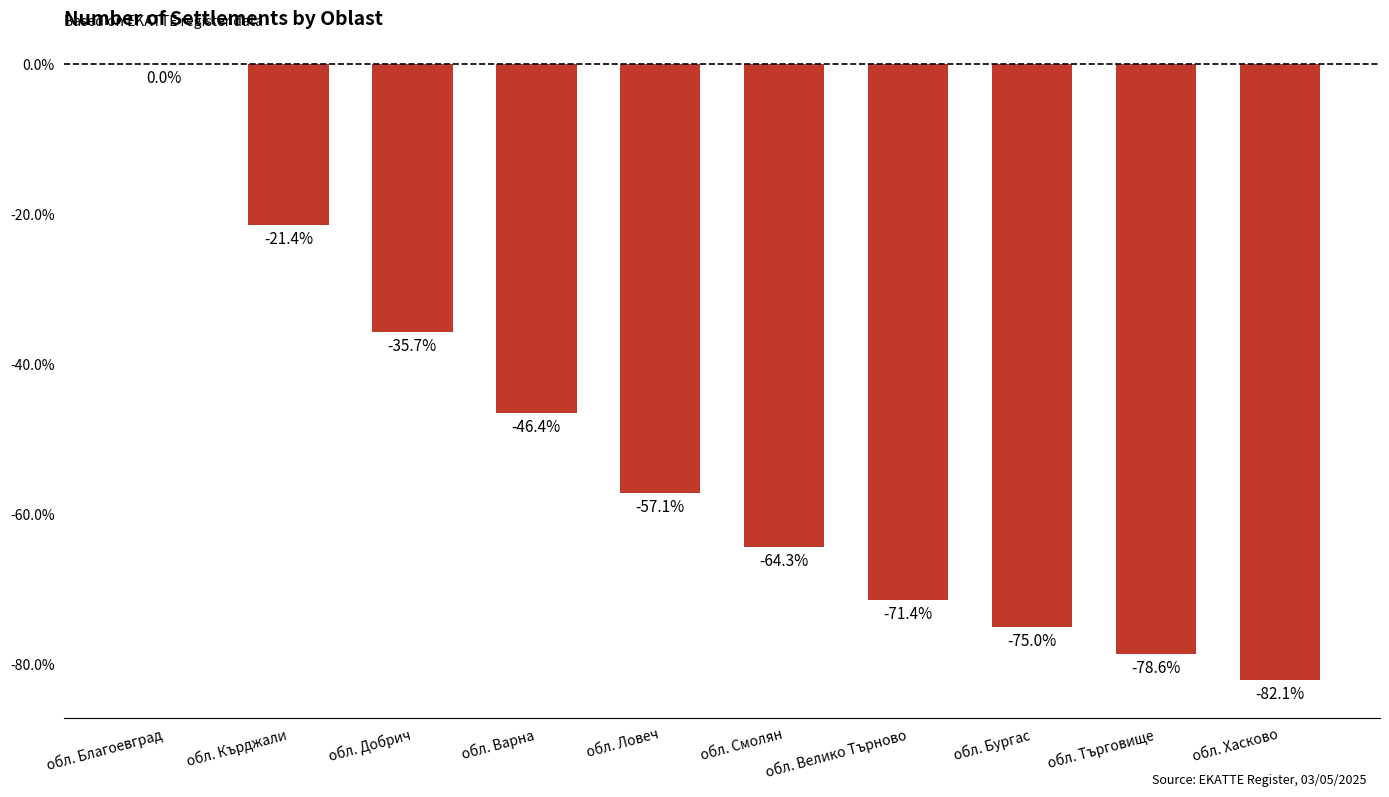

Reading right to left, what are all the values shown in this chart?

обл. Хасково=-82.1	обл. Търговище=-78.6	обл. Бургас=-75.0	обл. Велико Търново=-71.4	обл. Смолян=-64.3	обл. Ловеч=-57.1	обл. Варна=-46.4	обл. Добрич=-35.7	обл. Кърджали=-21.4	обл. Благоевград=0.0